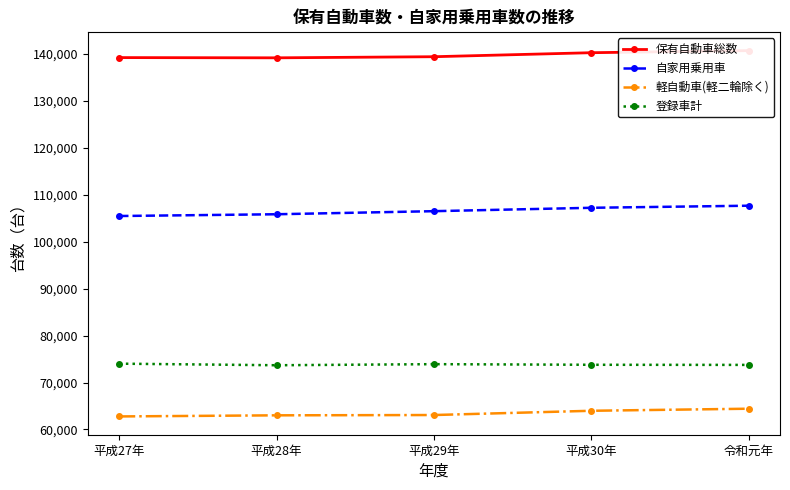

Reading left to right, what are all the values shown in this chart?

保有自動車総数: 139156	139107	139342	140196	140639
自家用乗用車: 105438	105812	106467	107188	107630
軽自動車(軽二輪除く): 62780	63015	63079	63984	64423
登録車計: 74010	73675	73906	73775	73748